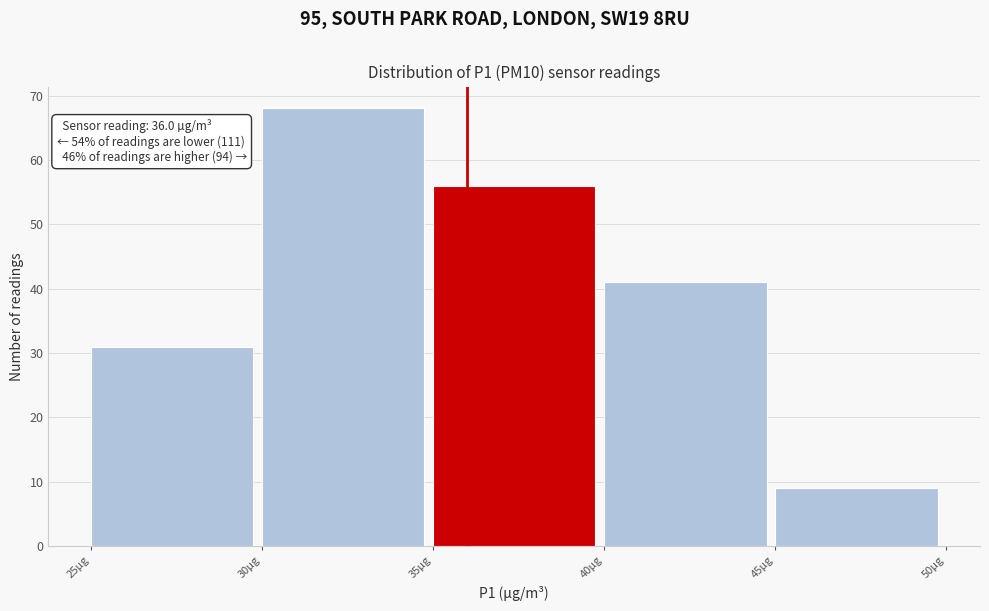

Which range on the x-axis has the tallest bar?

30 to 35